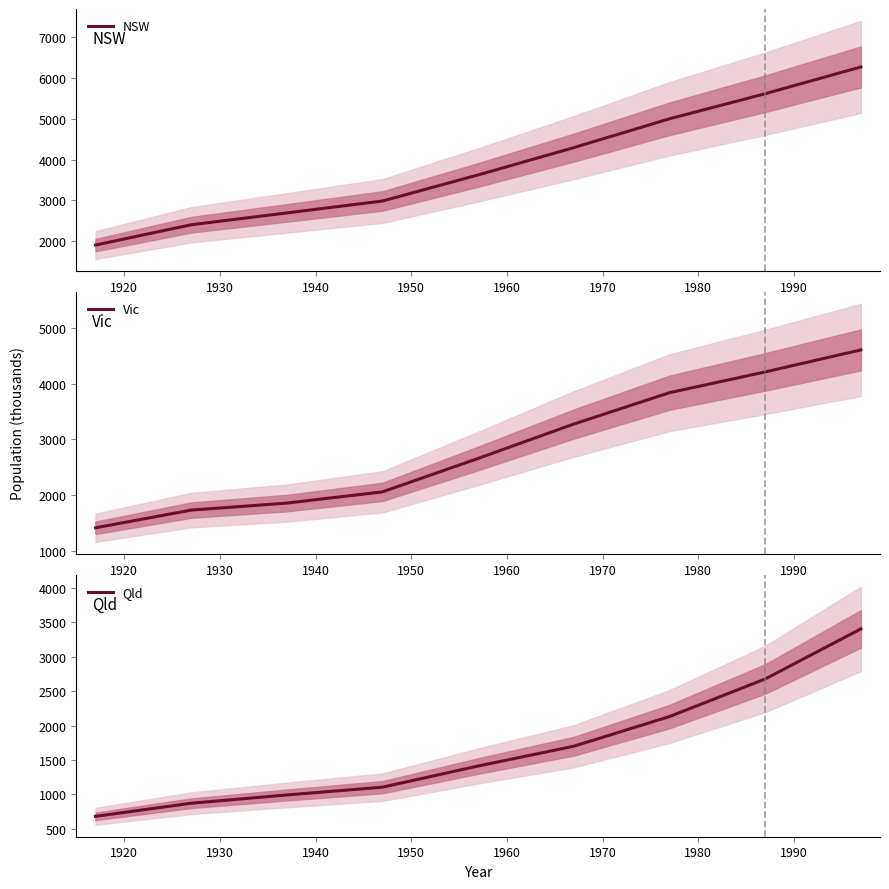

Reading left to right, list all the values displayed in this chart.

NSW: 1904	2402	2693	2985	3625	4295	5002	5617	6274
Vic: 1409	1727	1853	2055	2656	3274	3837	4210	4605
Qld: 683	873	993	1106	1413	1700	2130	2675	3401